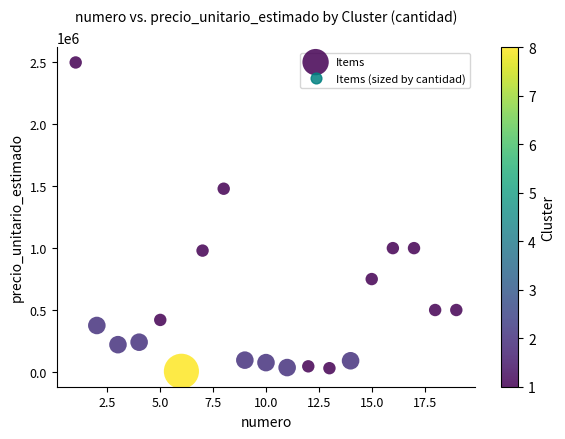

What is the range of Y values (max minus min)?

2495000